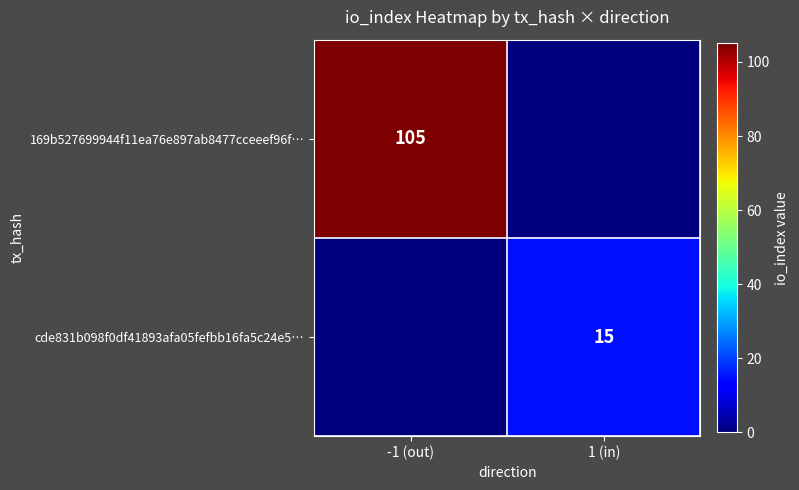

The value of 169b527699944f11ea76e897ab8477cceeef96f… at -1 (out) is 155. True or false?

False